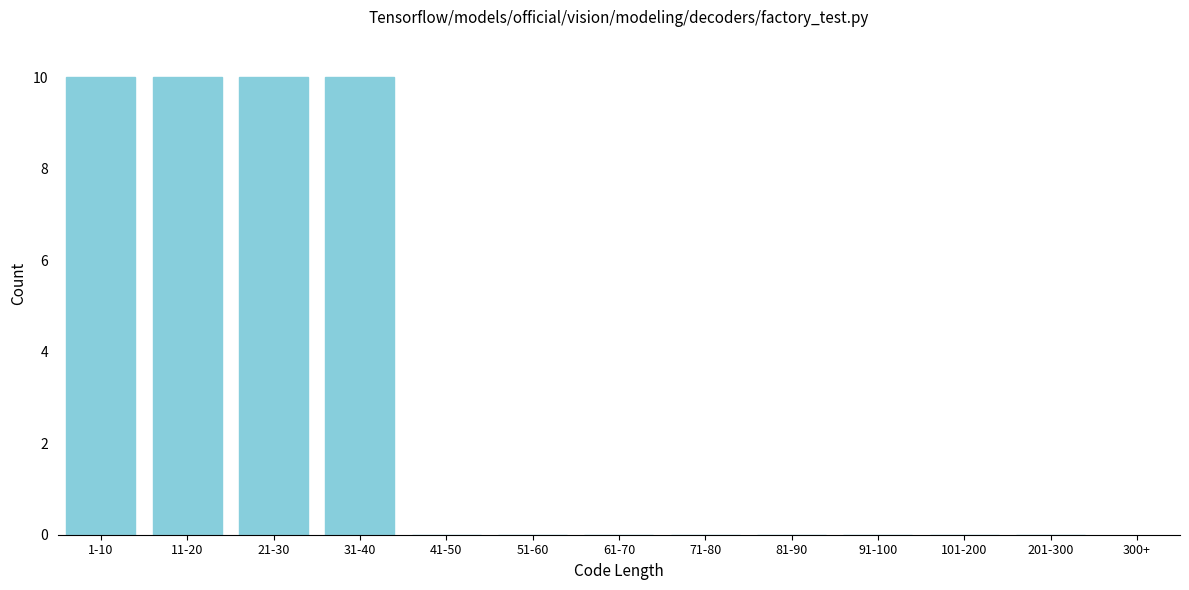

Reading right to left, extract all data points from this chart.

201-300=0	101-200=0	91-100=0	81-90=0	71-80=0	61-70=0	51-60=0	41-50=0	31-40=10	21-30=10	11-20=10	1-10=10